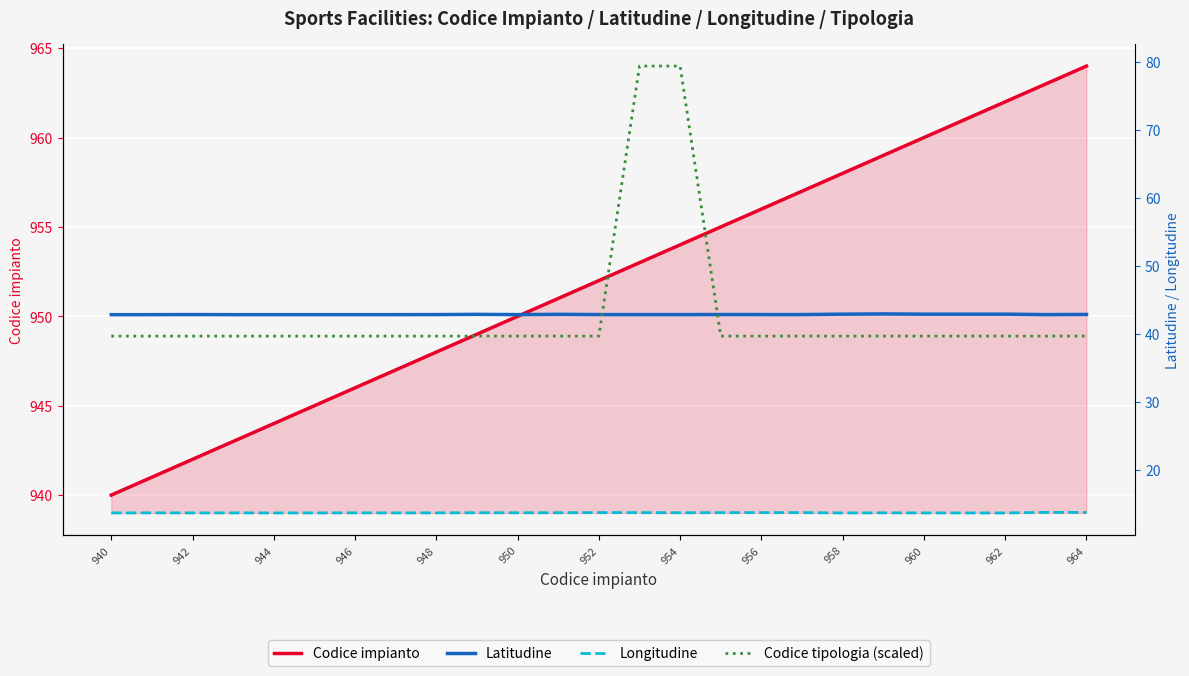

True or false: Longitudine has a value of 5.9 at 21.

False